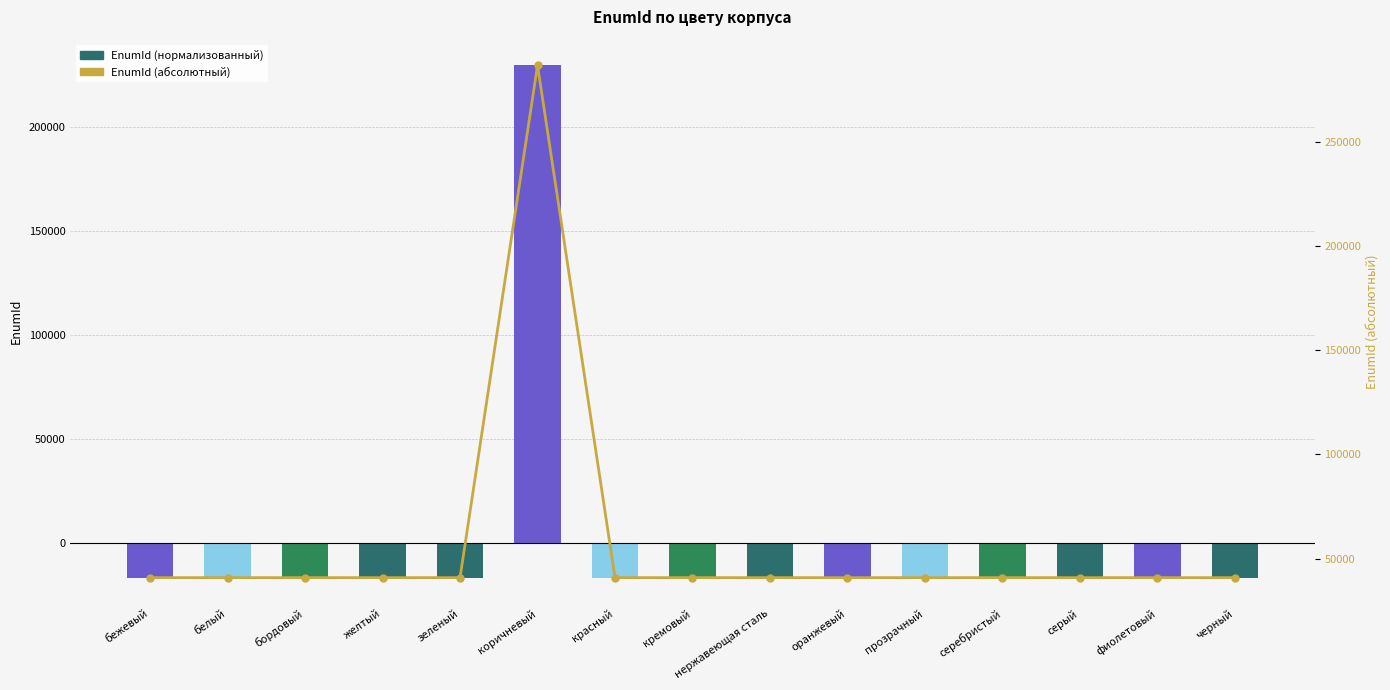

Reading left to right, extract all data points from this chart.

EnumId (Цвет корпуса): бежевый=-16399.4	белый=-16400.4	бордовый=-16398.4	желтый=-16401.4	зеленый=-16390.4	коричневый=229556.6	красный=-16396.4	кремовый=-16395.4	нержавеющая сталь=-16394.4	оранжевый=-16403.4	прозрачный=-16393.4	серебристый=-16392.4	серый=-16391.4	фиолетовый=-16402.4	черный=-16397.4
EnumId (абсолютный): бежевый=40820.0	белый=40819.0	бордовый=40821.0	желтый=40818.0	зеленый=40829.0	коричневый=286776.0	красный=40823.0	кремовый=40824.0	нержавеющая сталь=40825.0	оранжевый=40816.0	прозрачный=40826.0	серебристый=40827.0	серый=40828.0	фиолетовый=40817.0	черный=40822.0